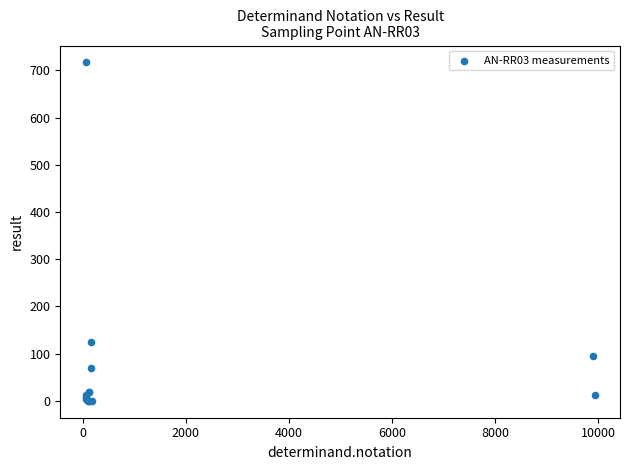

What Y value in the scatter plot is closest to 358?

124.0